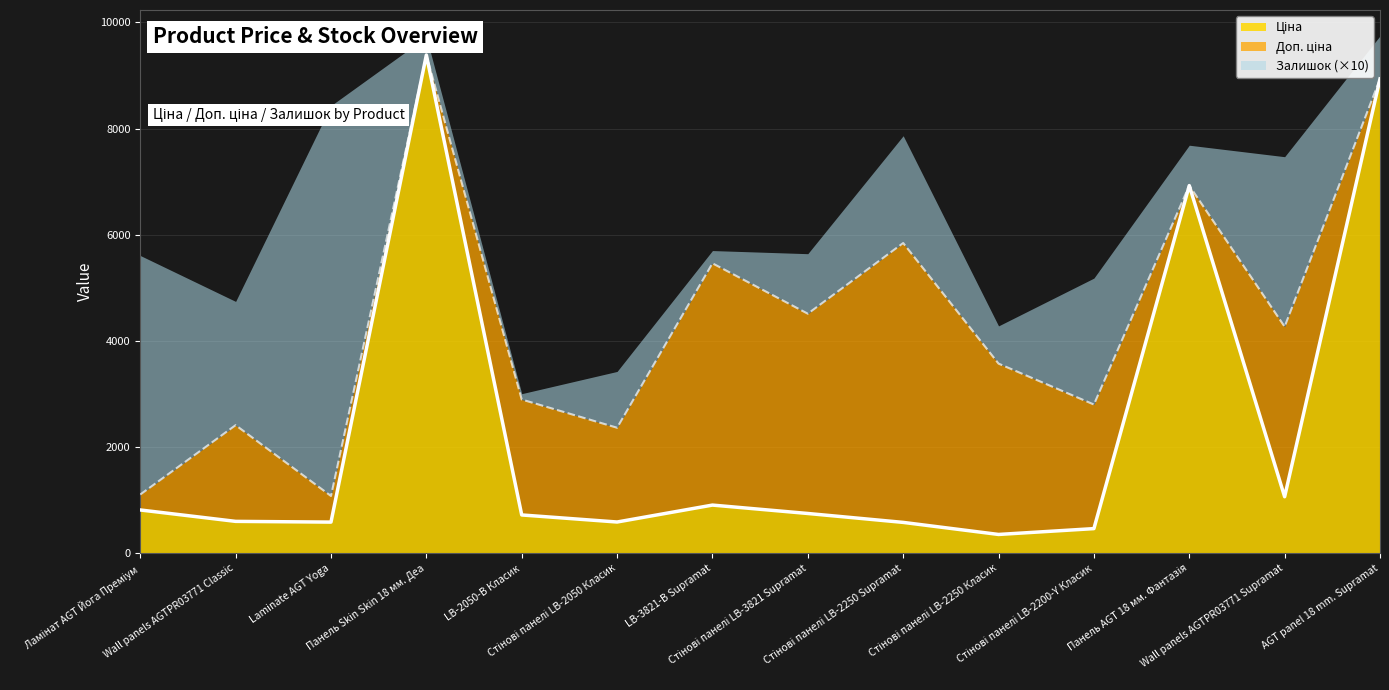

In Доп. ціна, how many points are higher than both neighbors (excluding endpoints)?

5